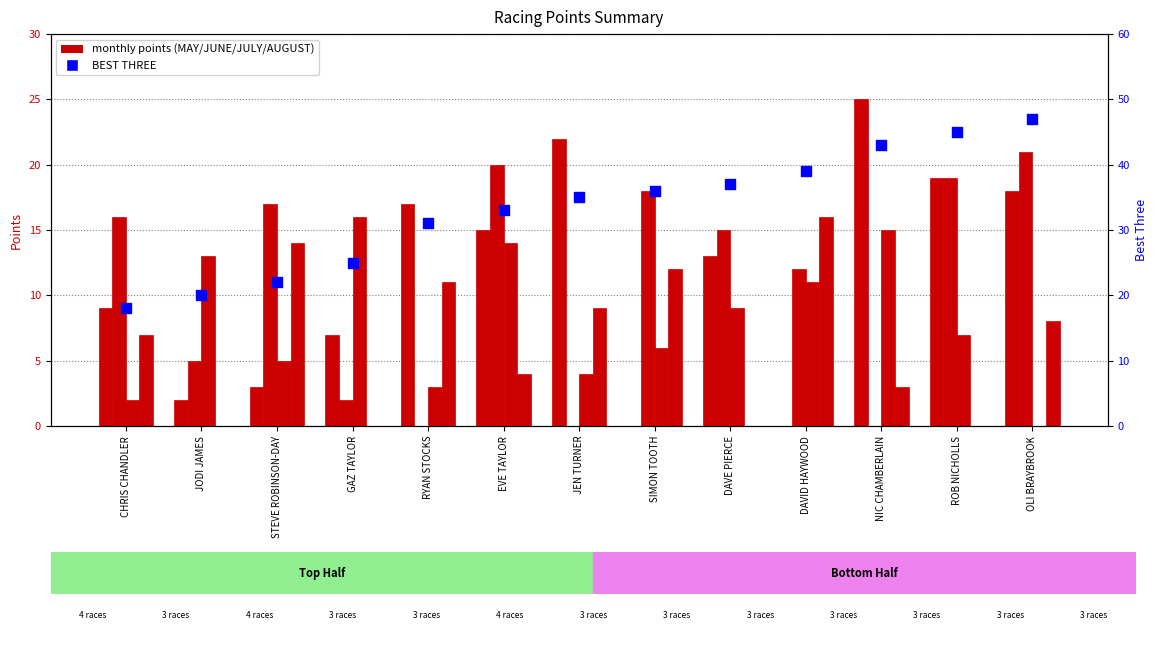

Which series has the widest spread of Y values?

BEST THREE